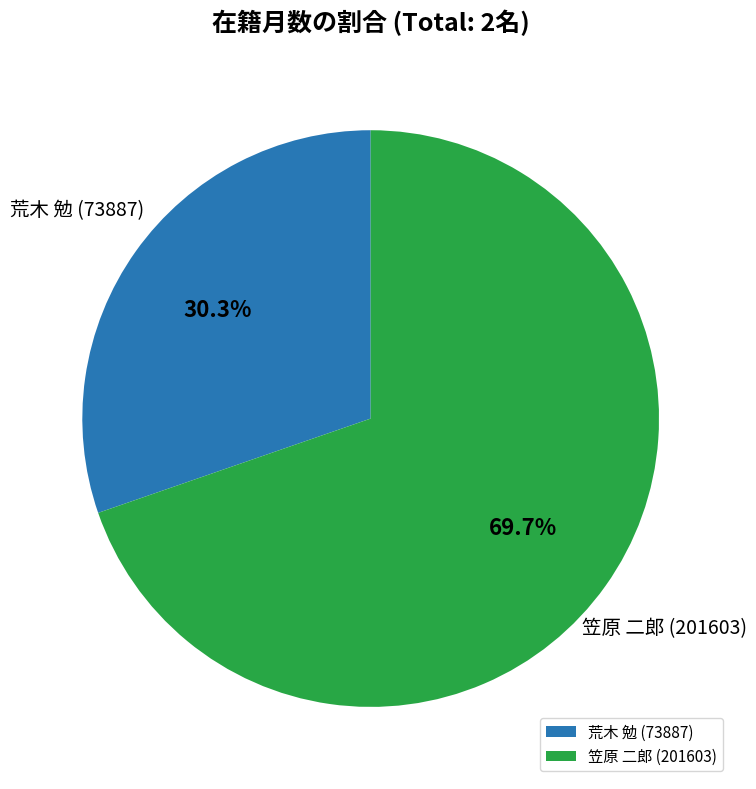

How many segments does this pie chart have?

2